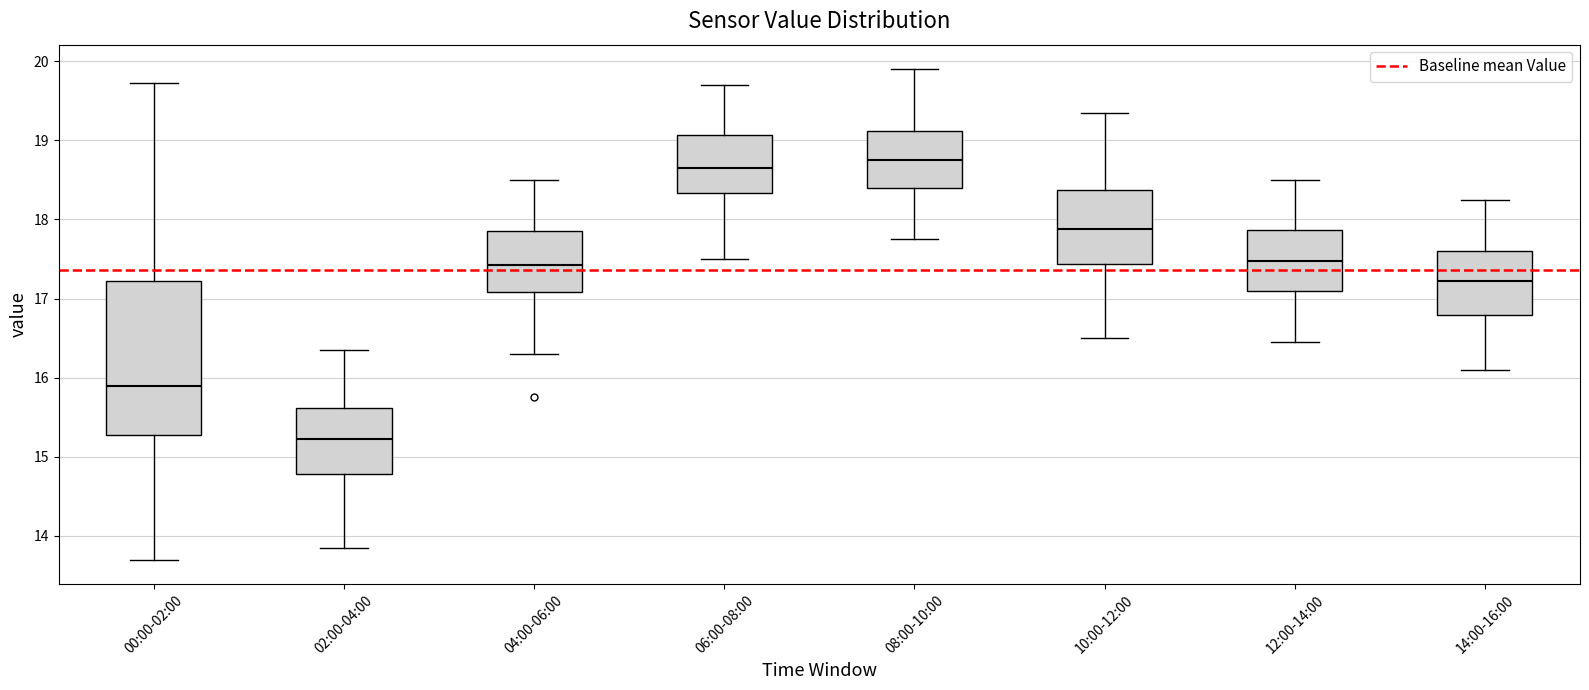

Which box has the lowest median line?

02:00-04:00